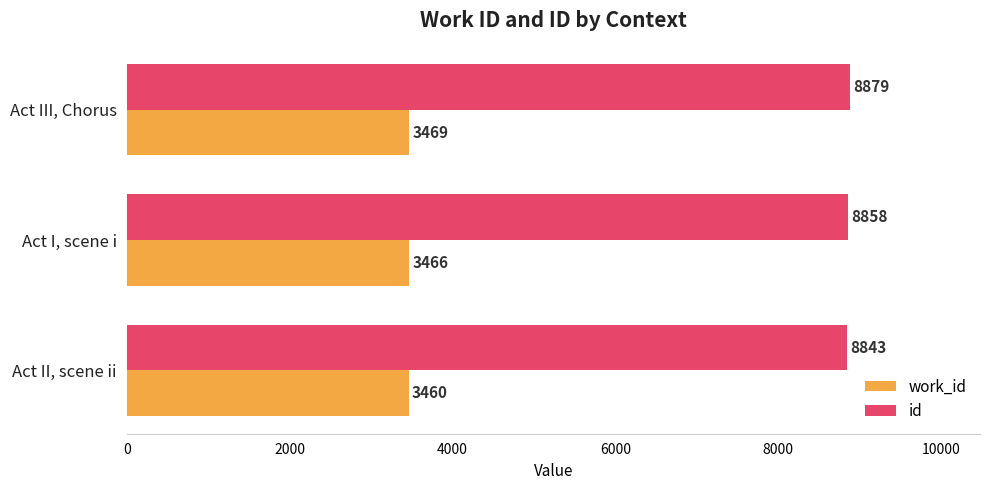

What is the average value of the work_id series?

3465